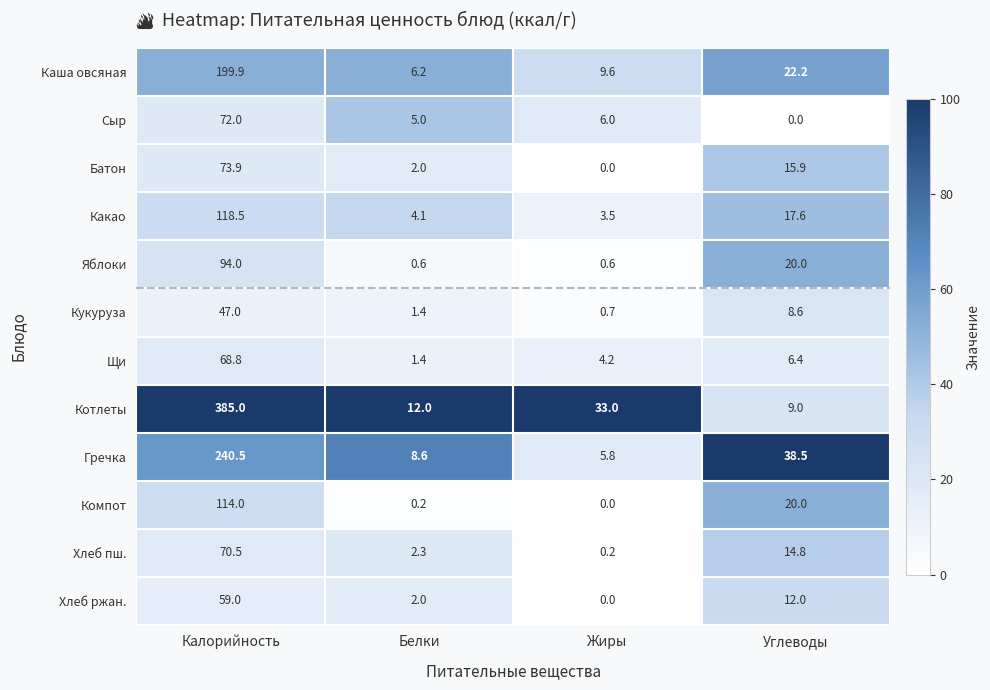

Between Белки and Жиры, which series saw the biggest shift?

Котлеты